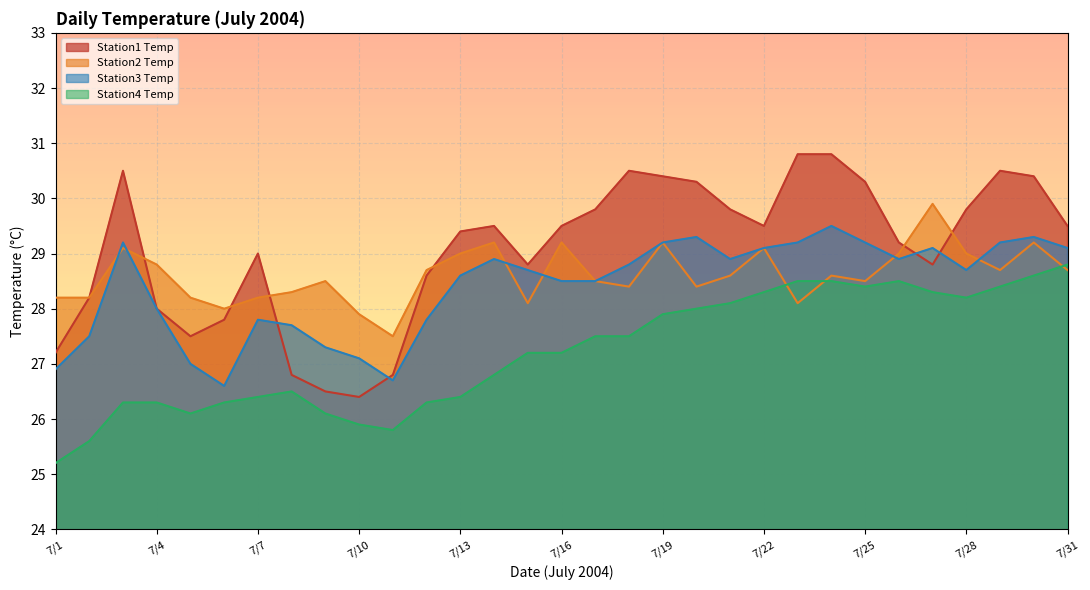

Which series has the largest range (max minus min)?

Station1 Temp